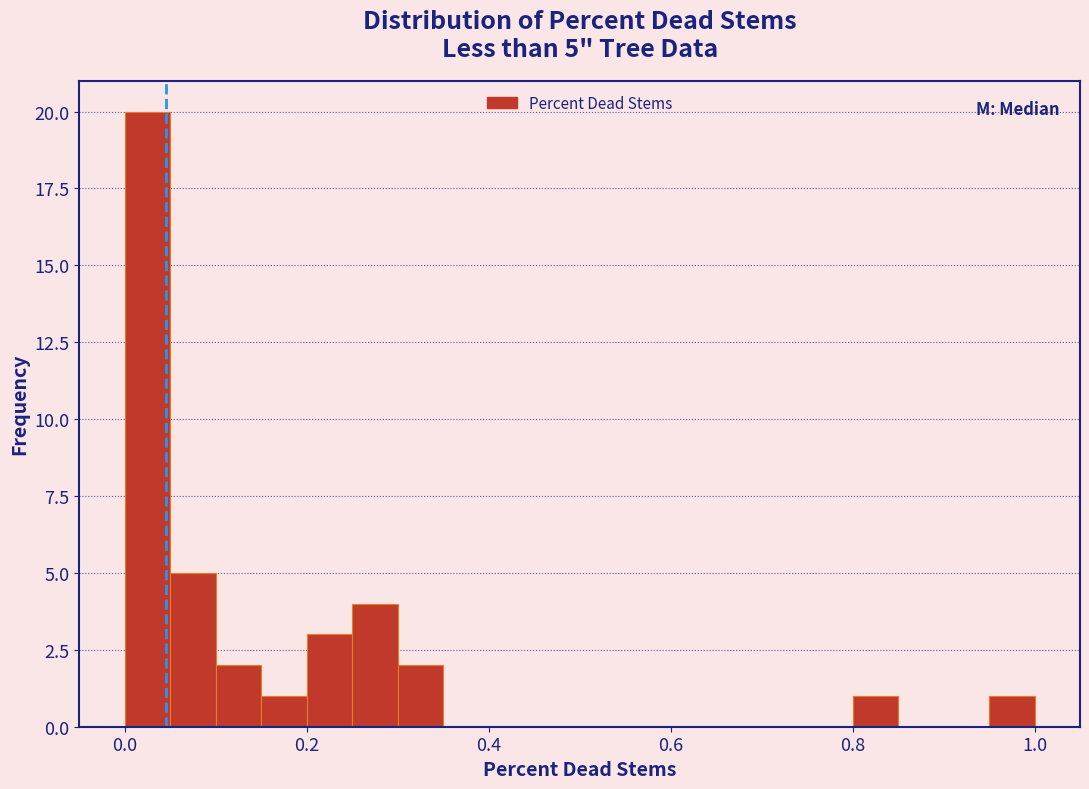

Read against the x-axis, roughly where is the centre of the tallest bar?

0.02